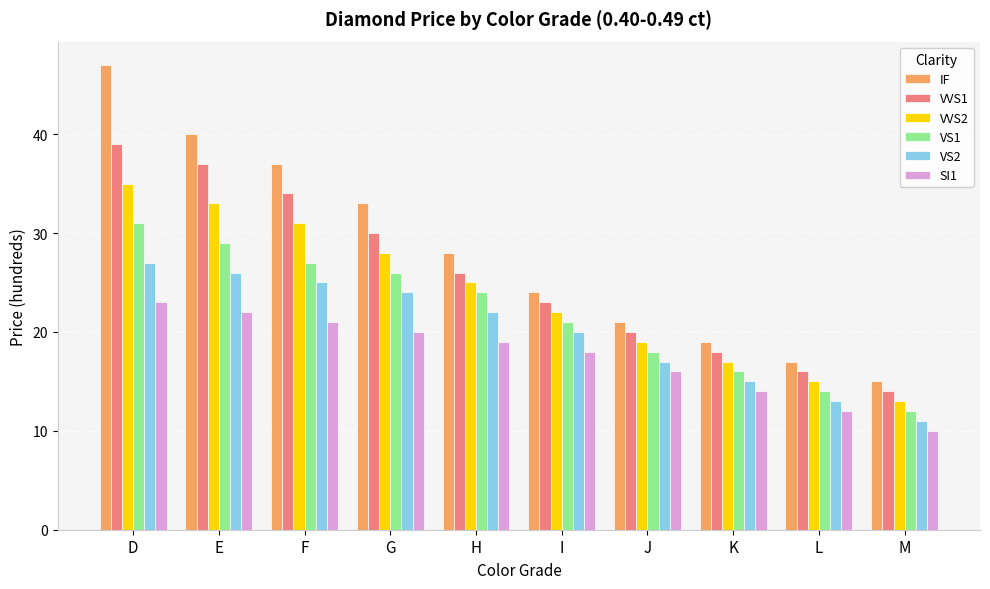

At how many categories does at least one series exceed 20?

7